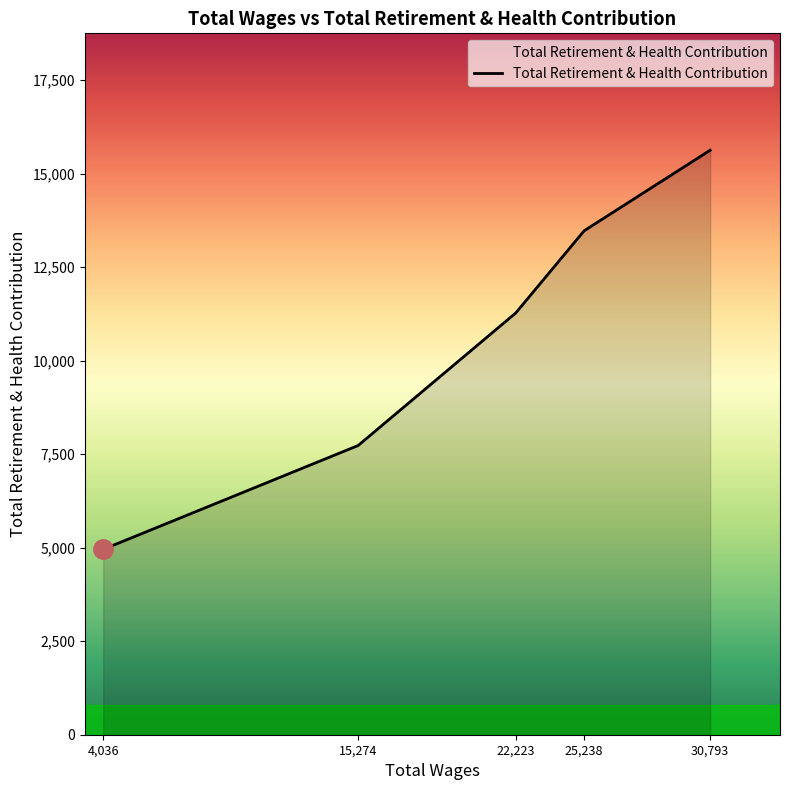

The value at 15,274 is 7730. True or false?

True